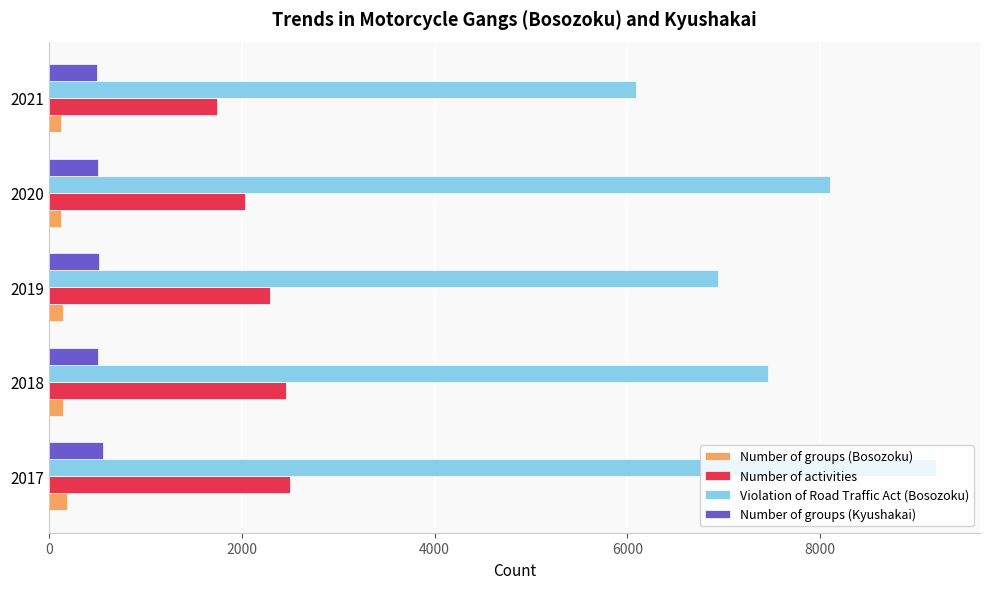

Where is Violation of Road Traffic Act (Bosozoku) nearest to the value 7643?

2018